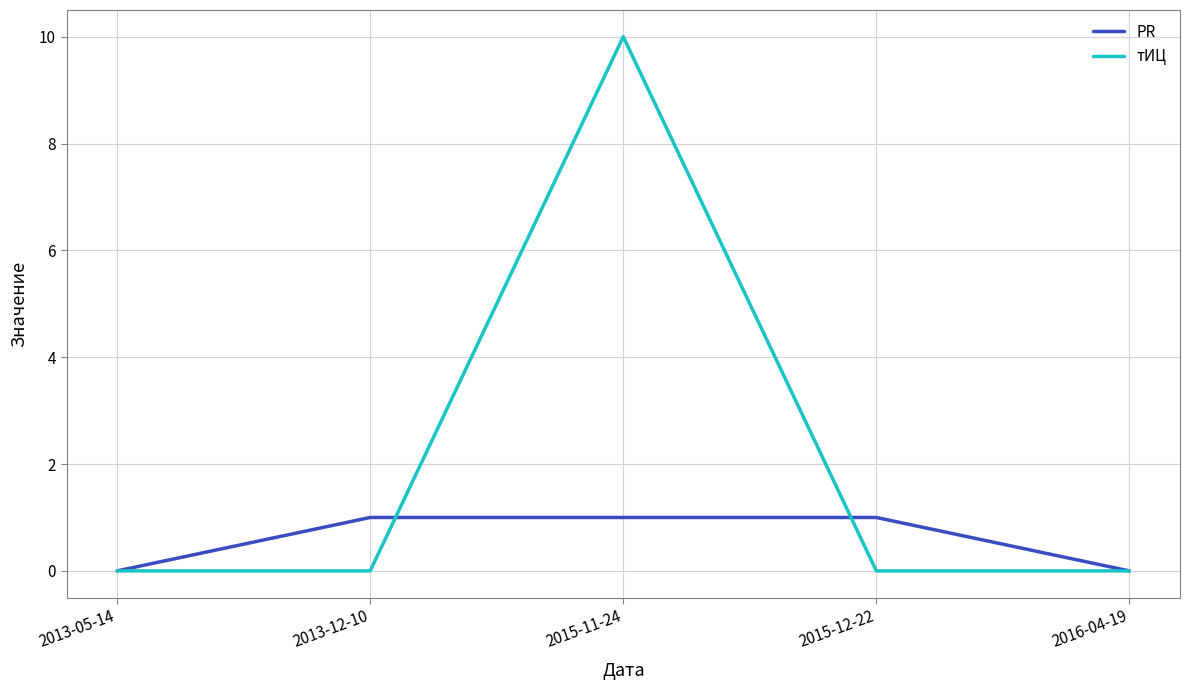

Rank the series by their average value, from lowest to highest.

PR, тИЦ